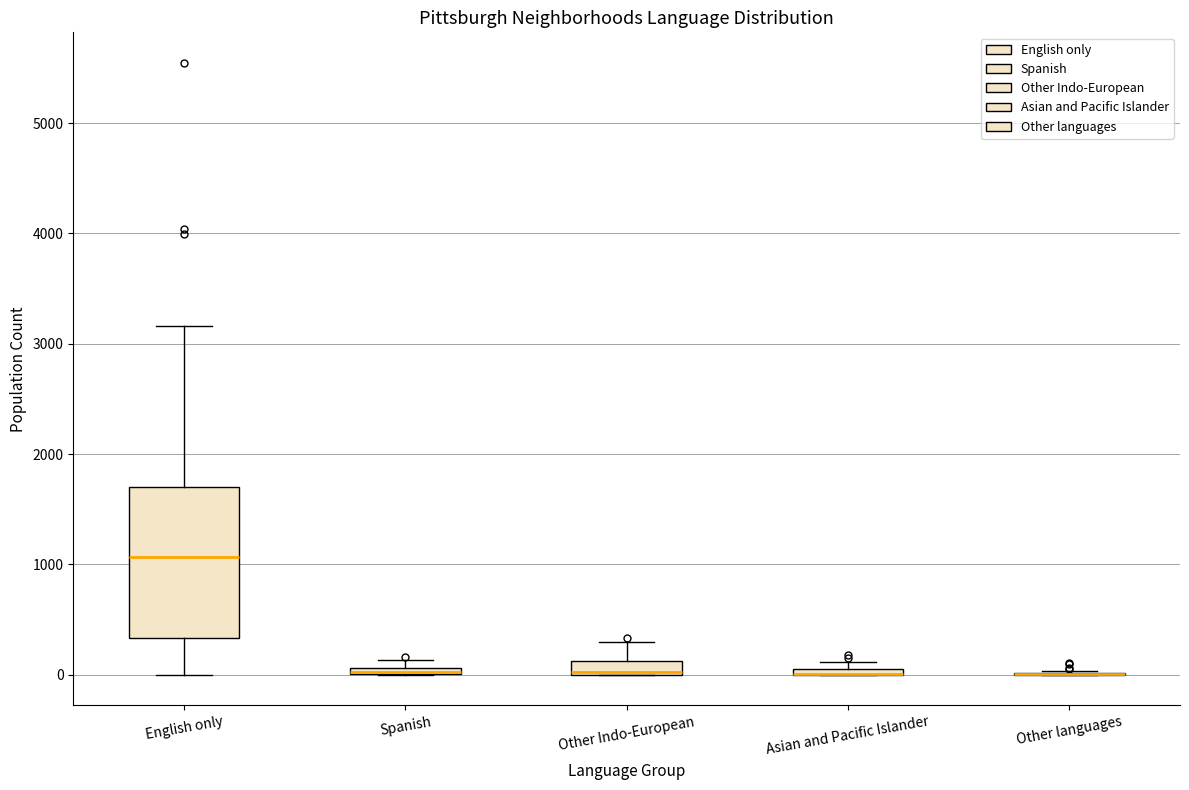

Which box is the tallest, from its lower edge to its upper edge?

English only